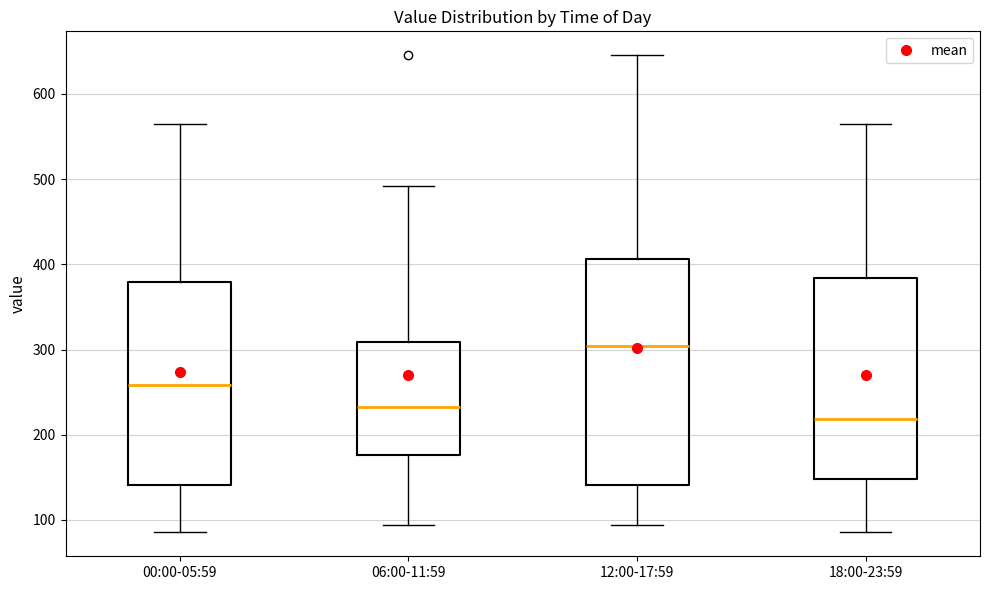

Where does the upper whisker of the box for 18:00-23:59 end on the y-axis? The values are not printed on the chart, so give them approximately, as read against the axis.

560